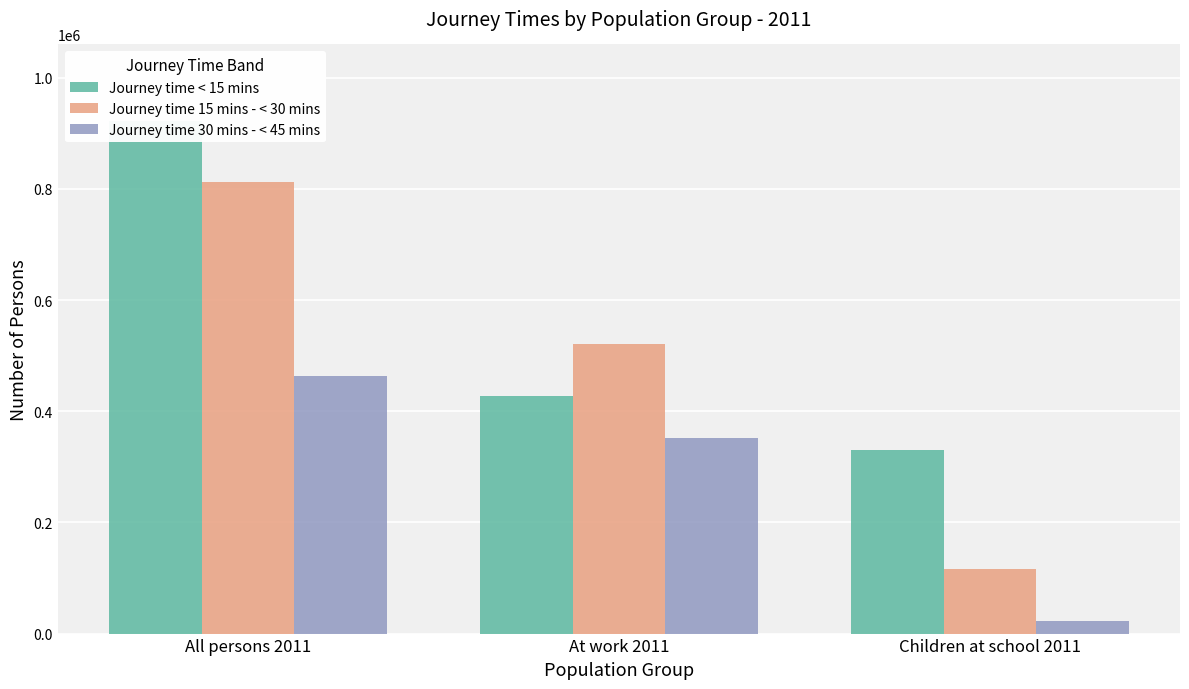

At which category is the sum across all series the highest?

All persons 2011